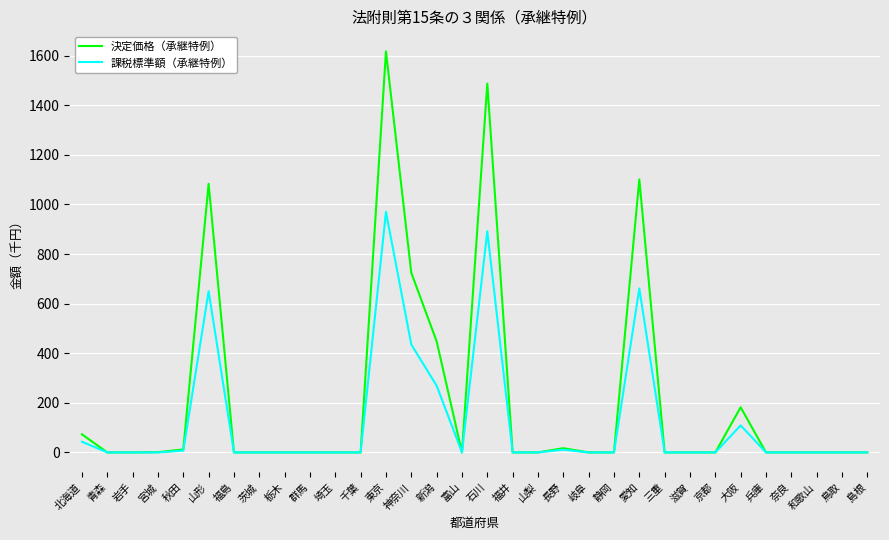

Where is 課税標準額（承継特例） nearest to the value 485?

神奈川